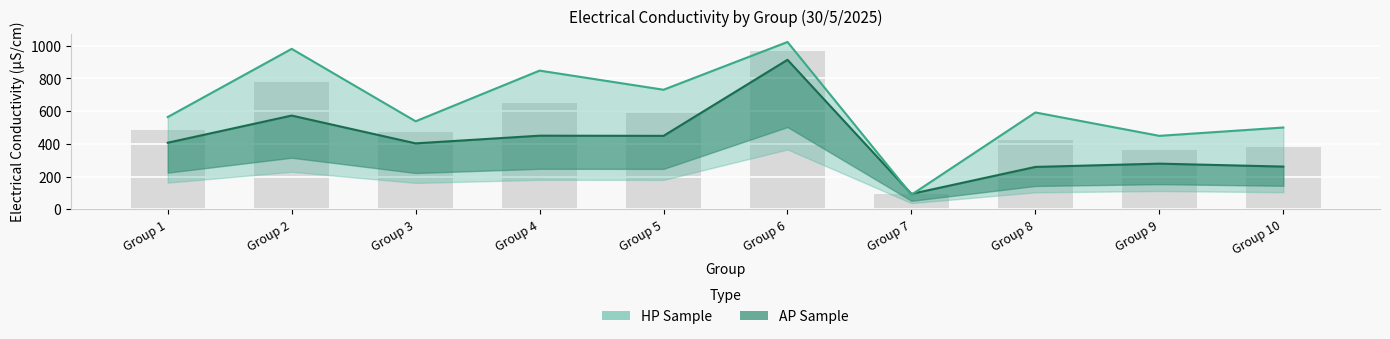

List the series in order of their peak value, highest first.

HP Sample, AP Sample